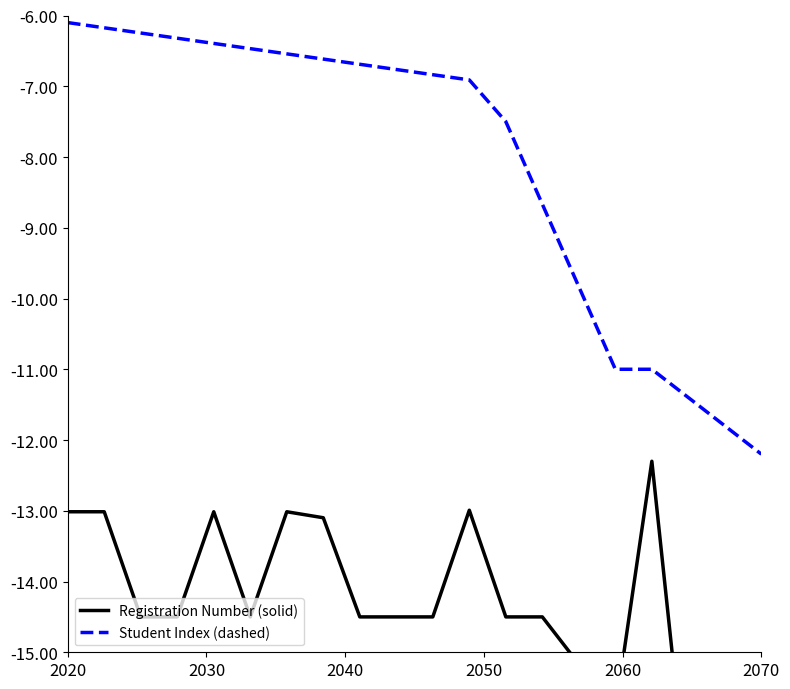

Reading right to left, list all the values displayed in this chart.

Registration Number (solid): -18.5	-17.8	-17.2	-12.3	-15.8	-15.2	-14.5	-14.5	-13.0	-14.5	-14.5	-14.5	-13.1	-13.0	-14.5	-13.0	-14.5	-14.5	-13.0	-13.0
Student Index (dashed): -12.2	-11.8	-11.4	-11.0	-11.0	-9.8	-8.7	-7.5	-6.9	-6.8	-6.8	-6.7	-6.6	-6.5	-6.5	-6.4	-6.3	-6.2	-6.2	-6.1